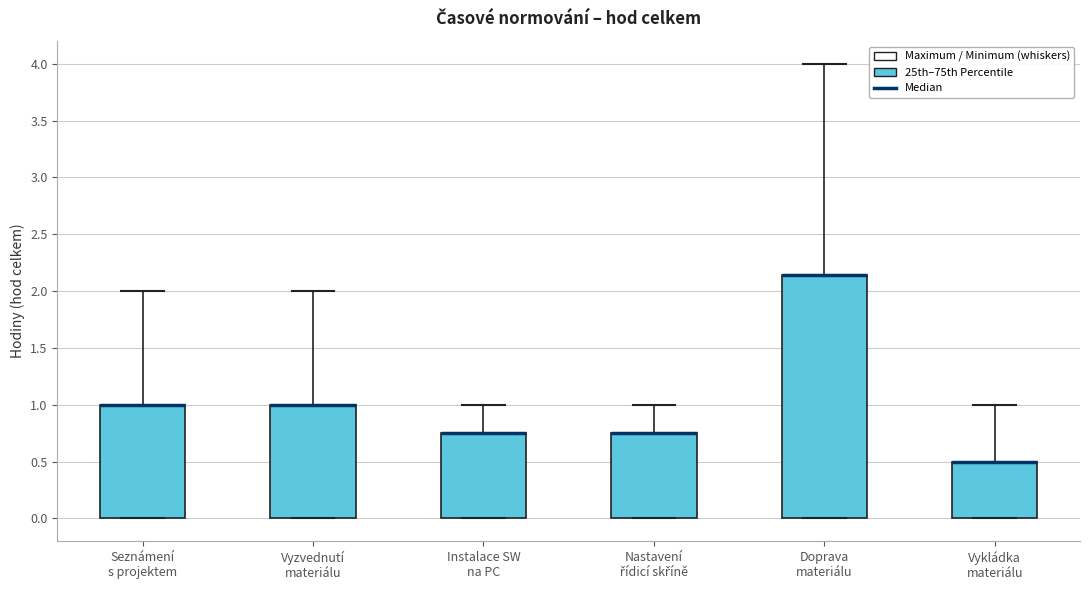

Where does the upper whisker of the box for Seznámení s projektem end on the y-axis? The values are not printed on the chart, so give them approximately, as read against the axis.

2.00